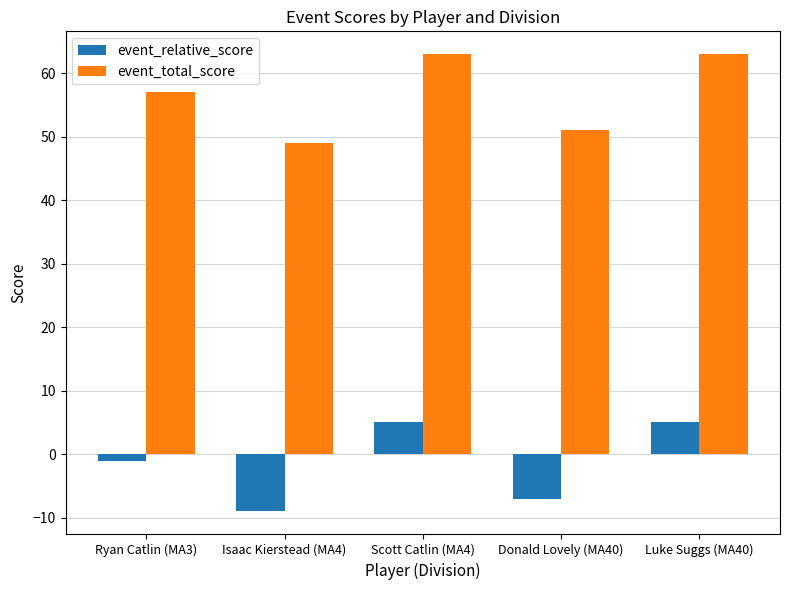

Where does the event_relative_score series first go above -1?

Scott Catlin (MA4)